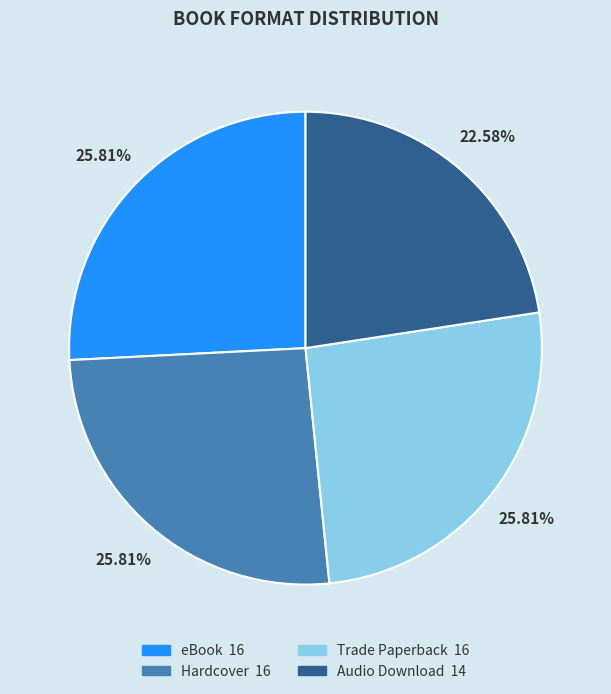

What is the ratio of the value at Hardcover to the value at Audio Download?

1.1